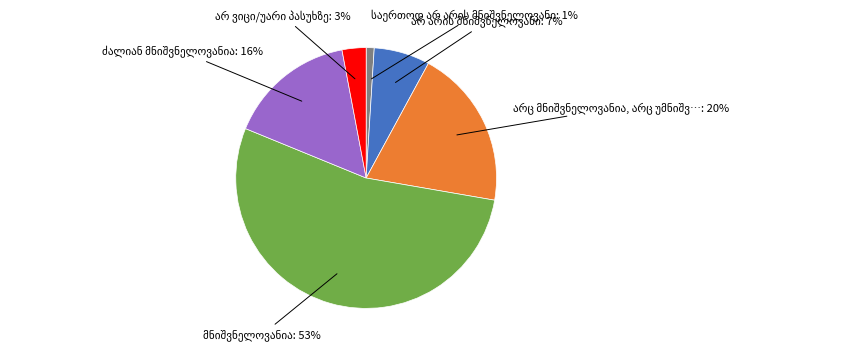

To the nearest percent, what is the difference between the largest and smallest slice percentages?

52%